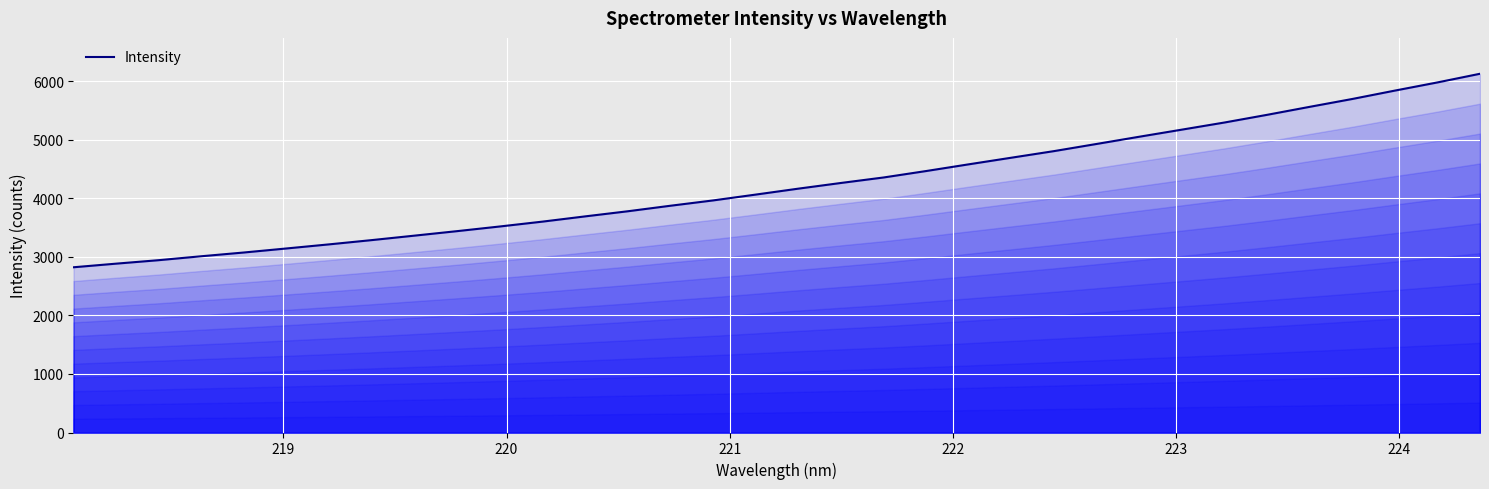

What is the maximum value shown in the chart?

6130.4